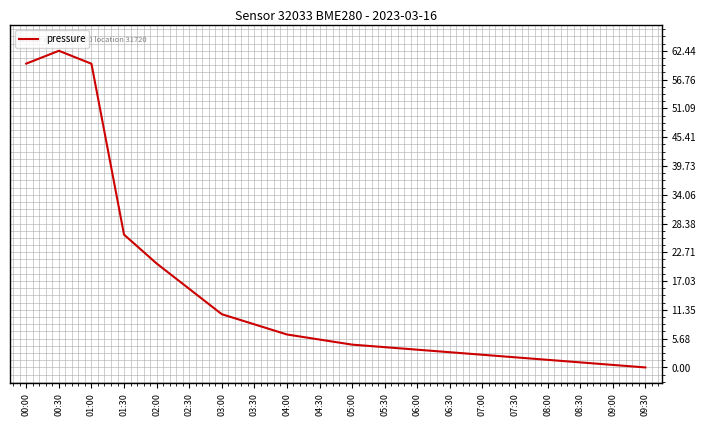

What is the maximum value shown in the chart?

62.4